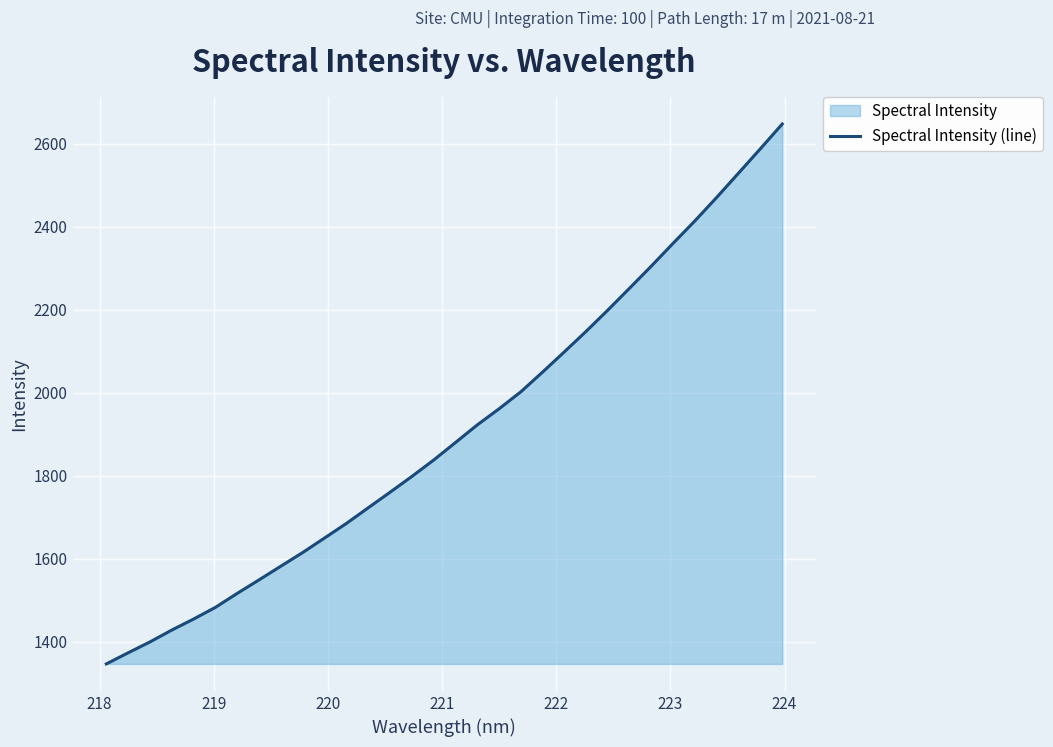

How many lines are shown in the chart?

1